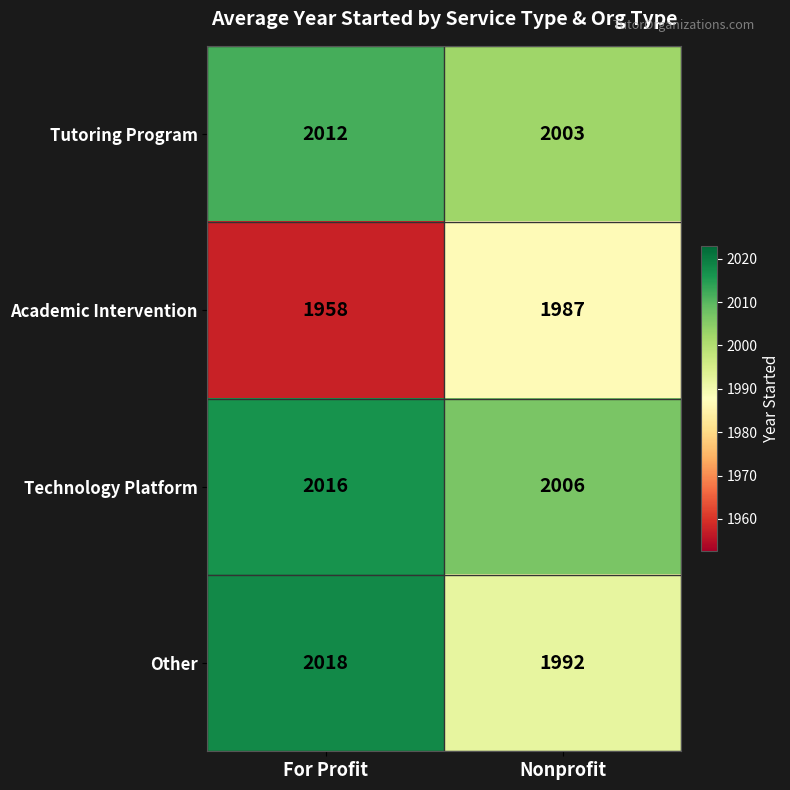

The Tutoring Program series shows 513 at Nonprofit. True or false?

False